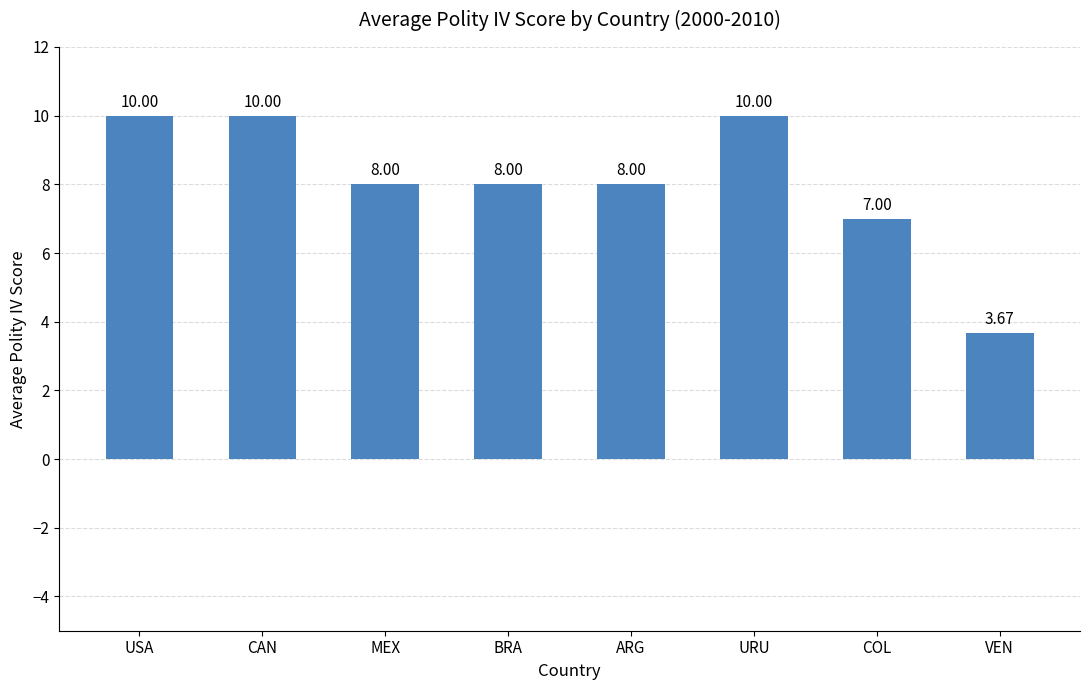

What is the sum of all values?

64.7